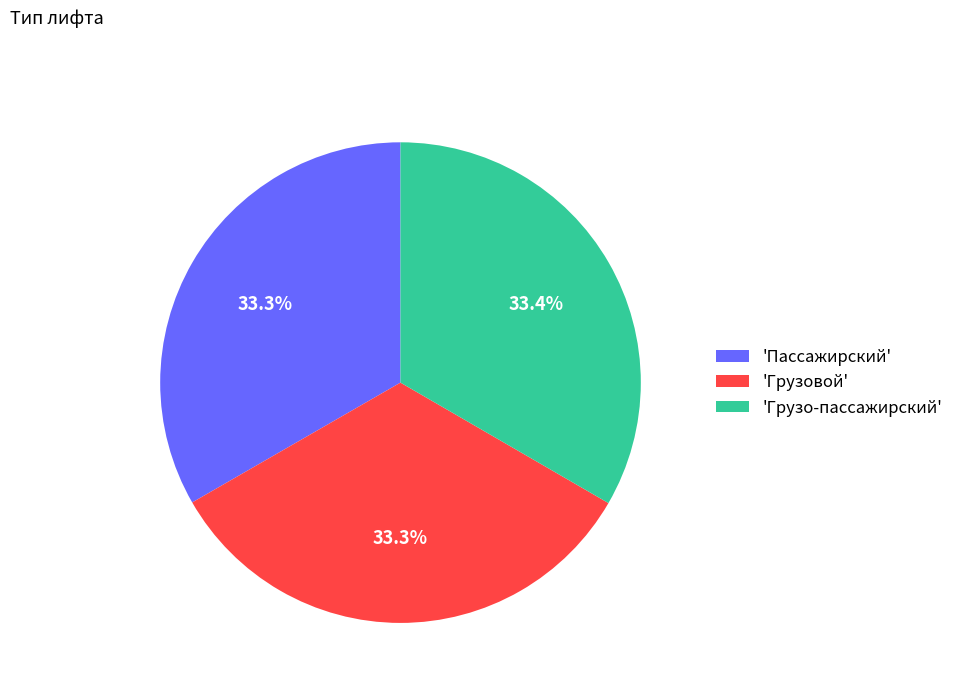

Is there any slice that represents more than half of the pie?

No